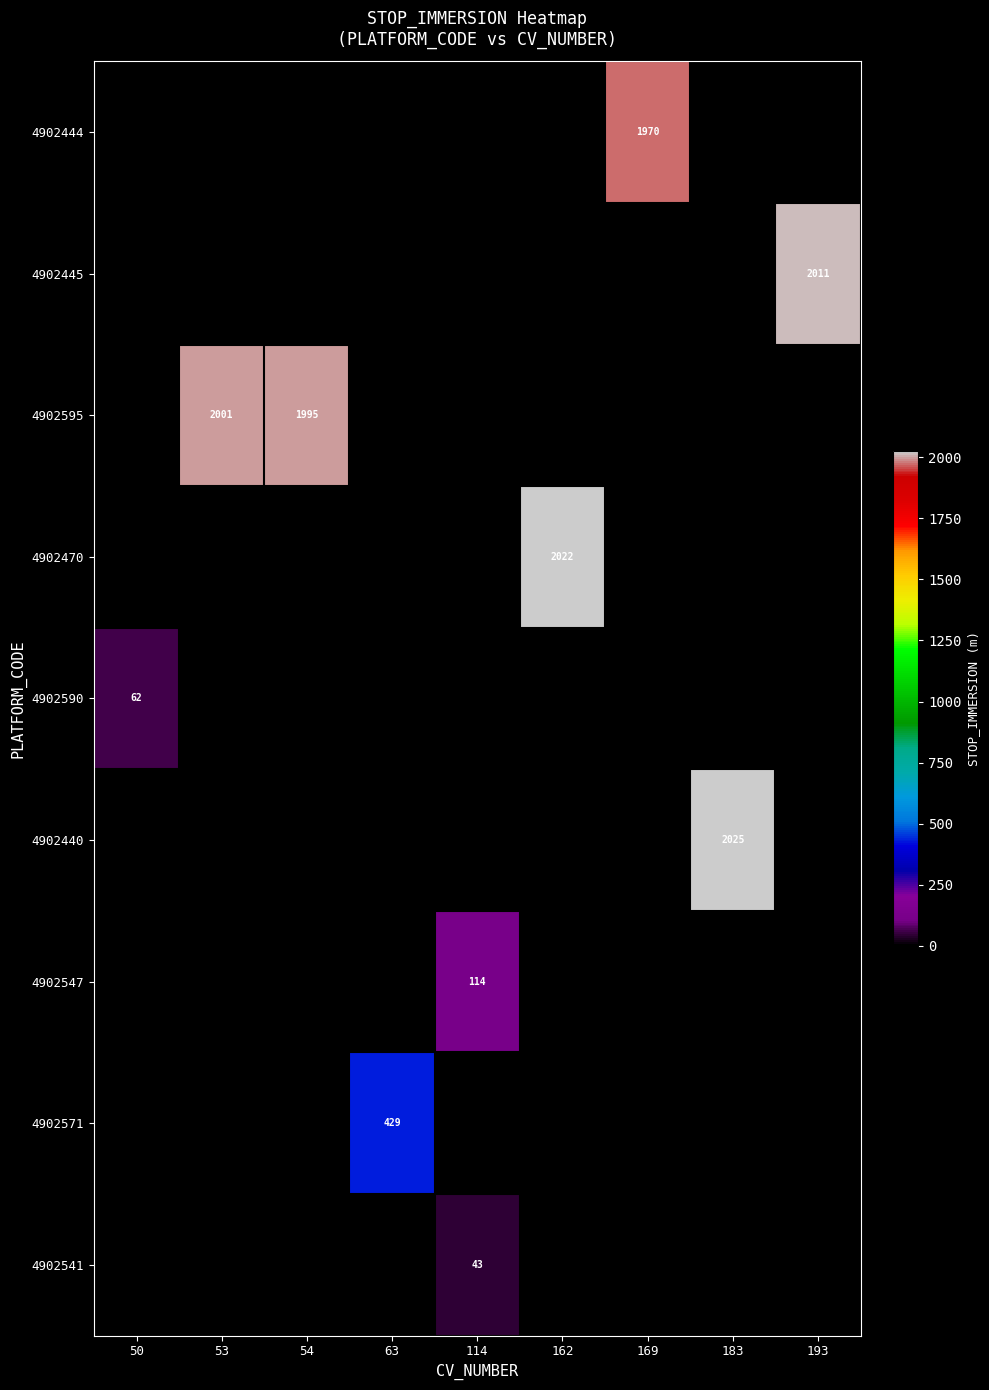

Is it true that 4902595 equals 2891.7 at 53?

False